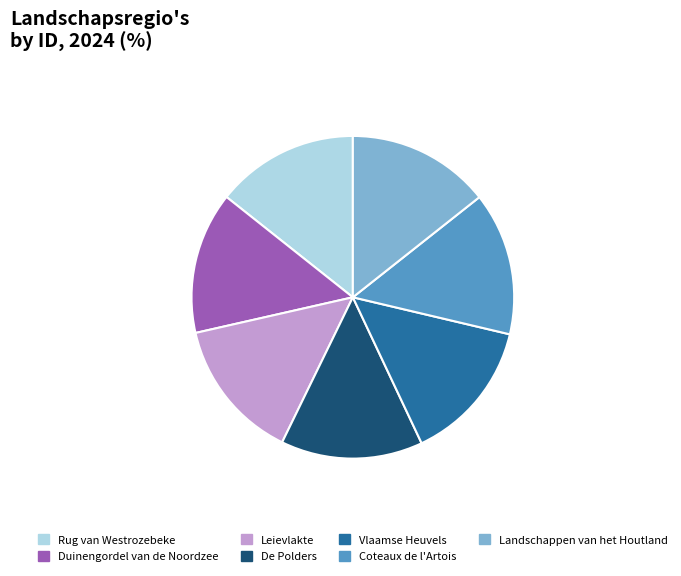

The Rug van Westrozebeke slice represents 14% of the pie. True or false?

True